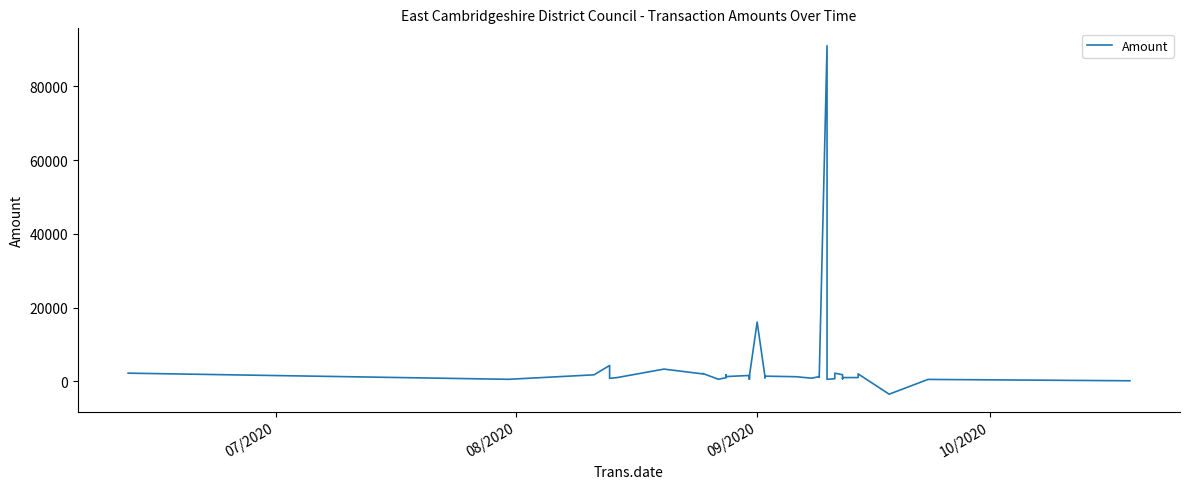

What is the value of the 29th point from the left?

91000.0